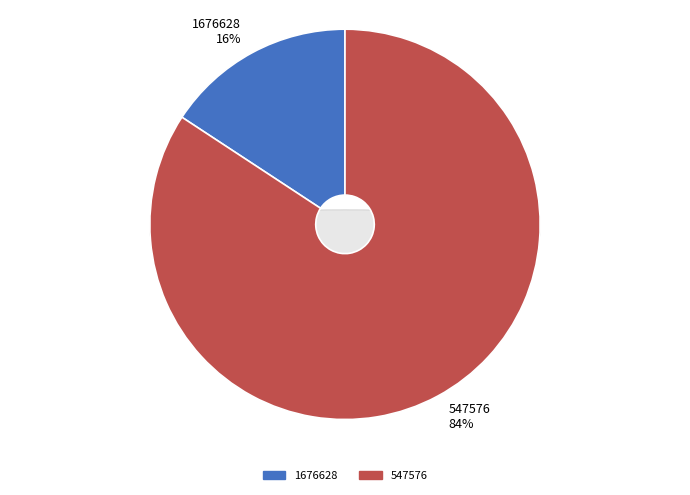

Is it true that 547576 is 84% of the pie?

True